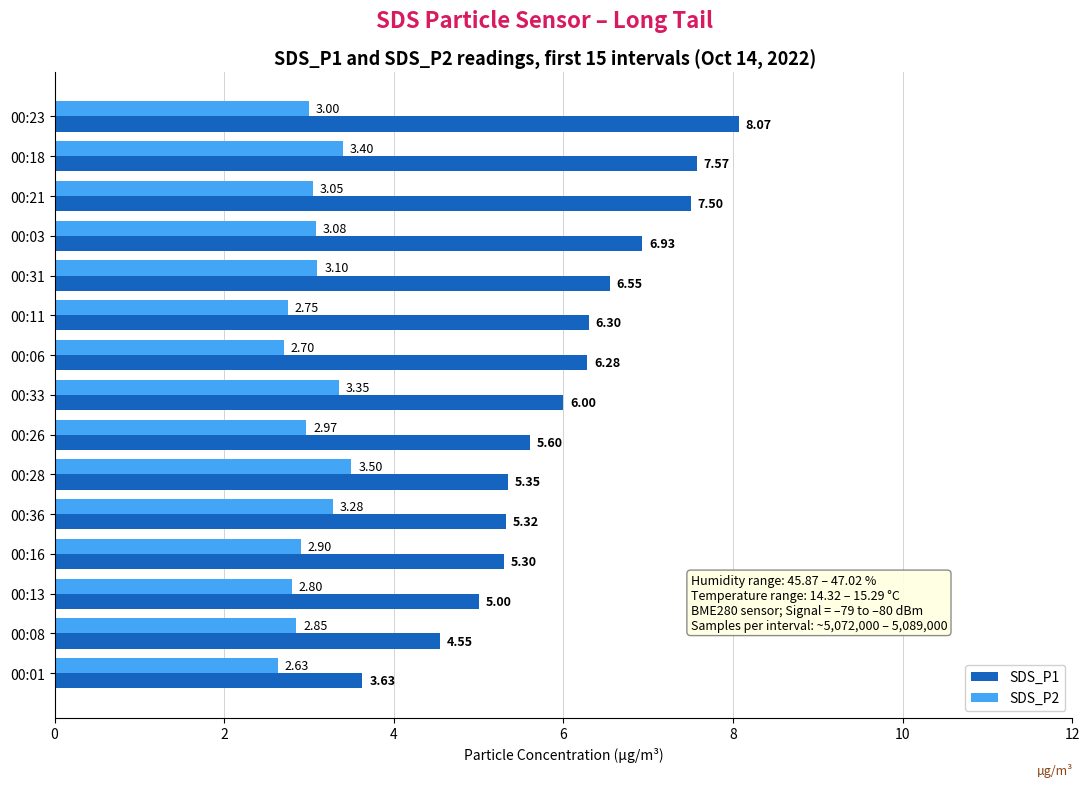

Which series changed the most between 00:21 and 00:28?

SDS_P1